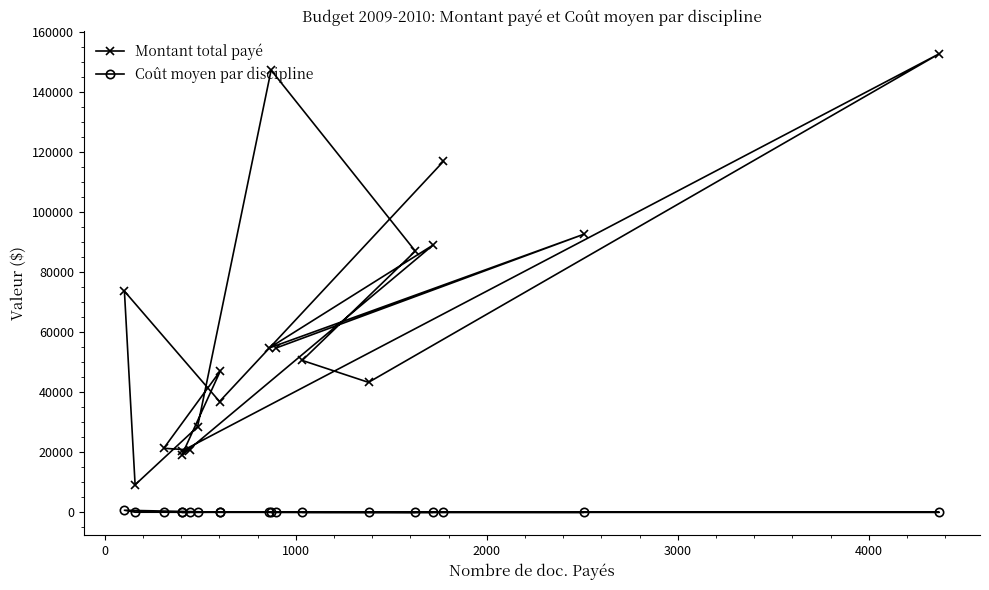

What is the minimum value shown in the chart?

31.4